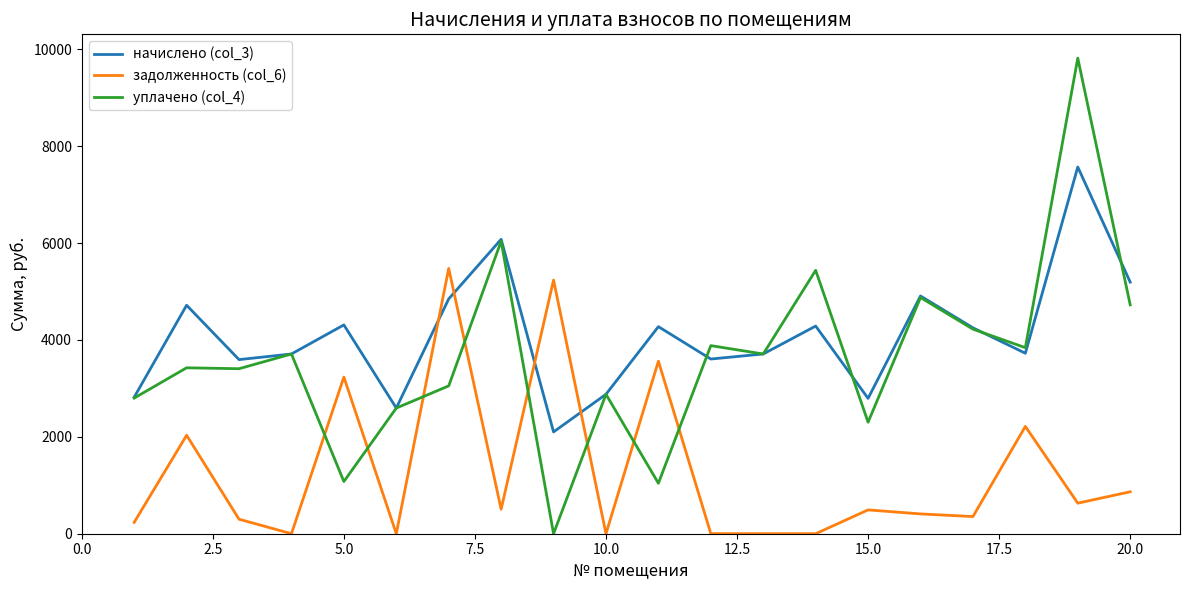

Which series has the largest range (max minus min)?

уплачено (col_4)